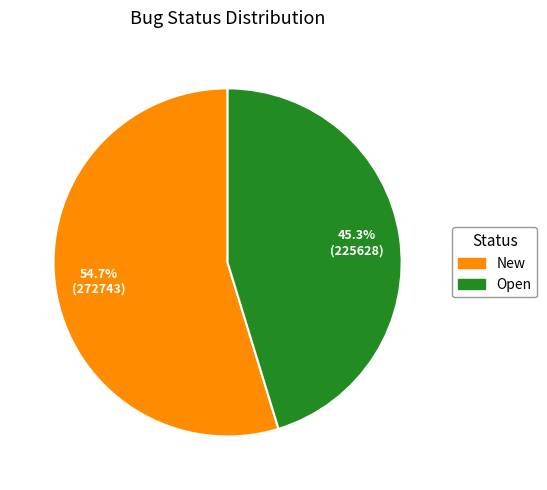

Rank the categories by value from lowest to highest.

Open, New